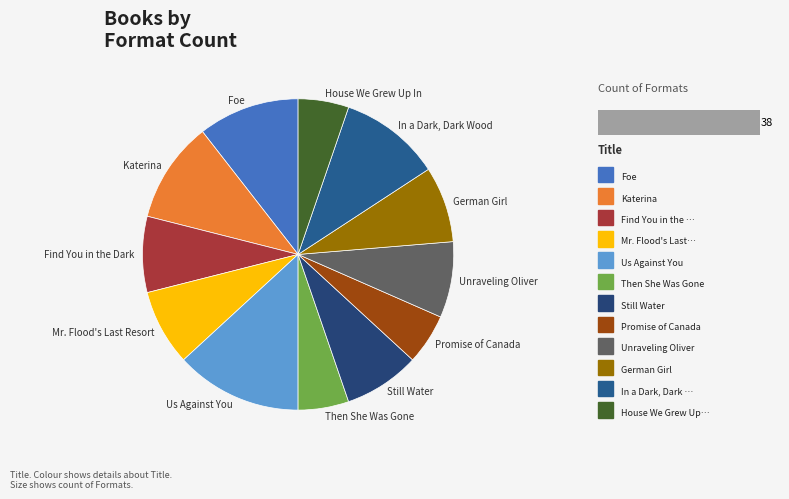

Does Katerina represent more than half of the total?

No